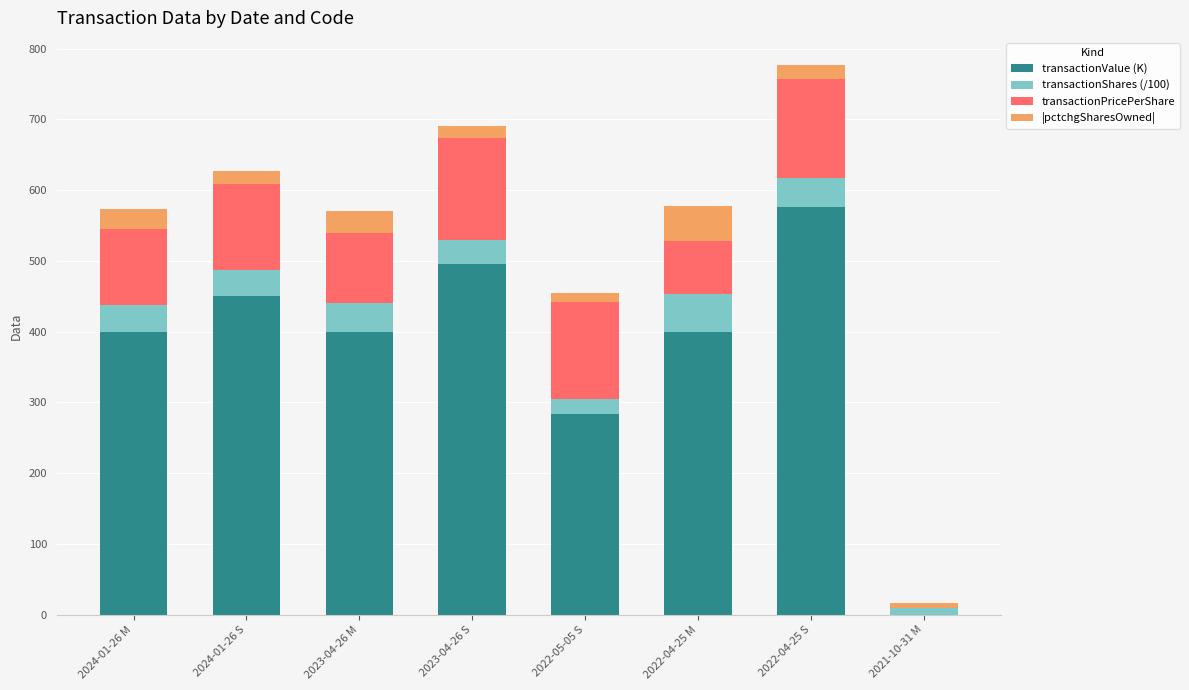

At which category is the sum across all series the highest?

2022-04-25 S